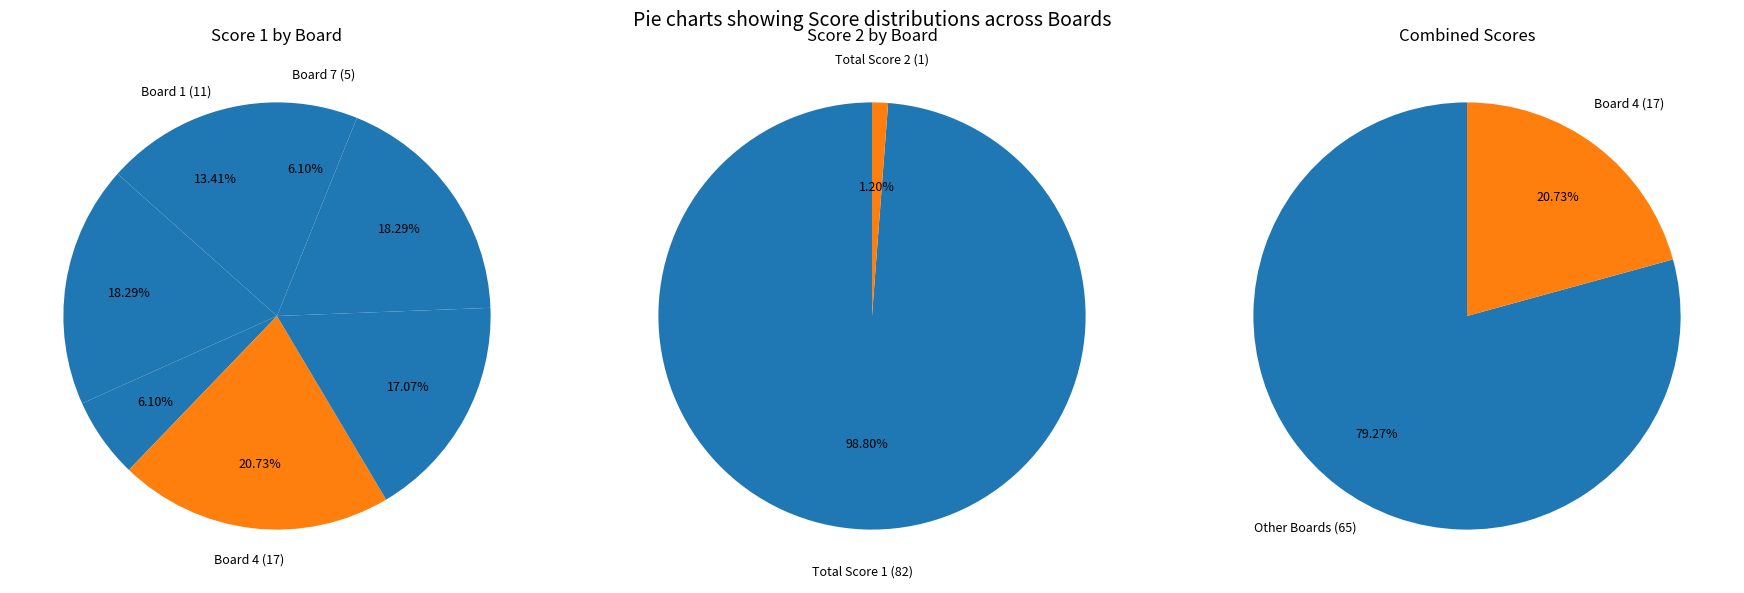

What percentage is the Board 5 slice, to the nearest percent?

17%